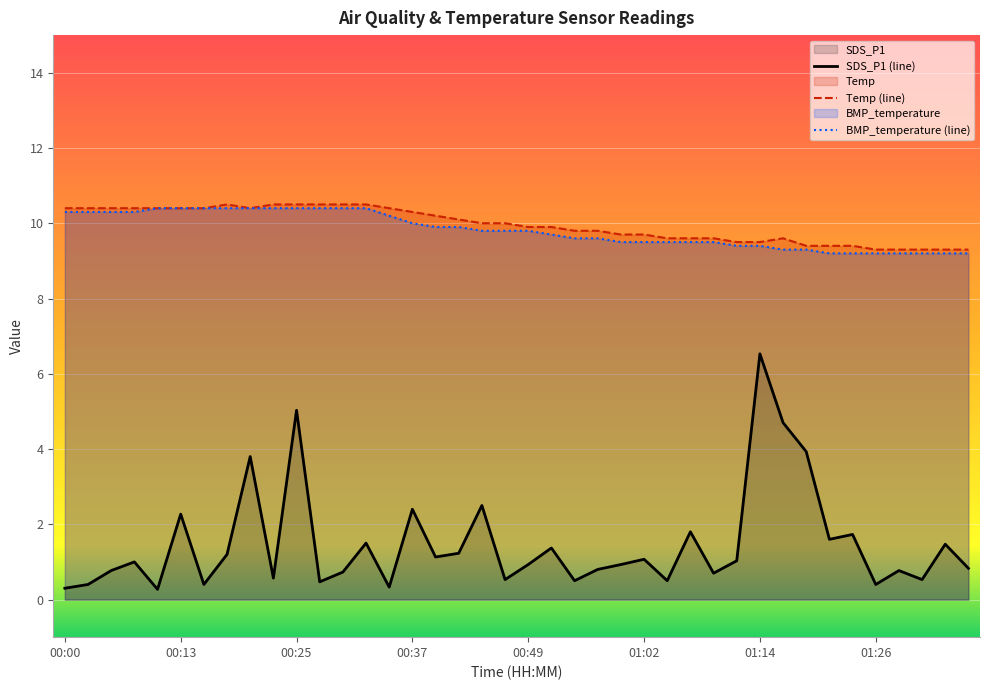

What position from the right is 01:36?

1